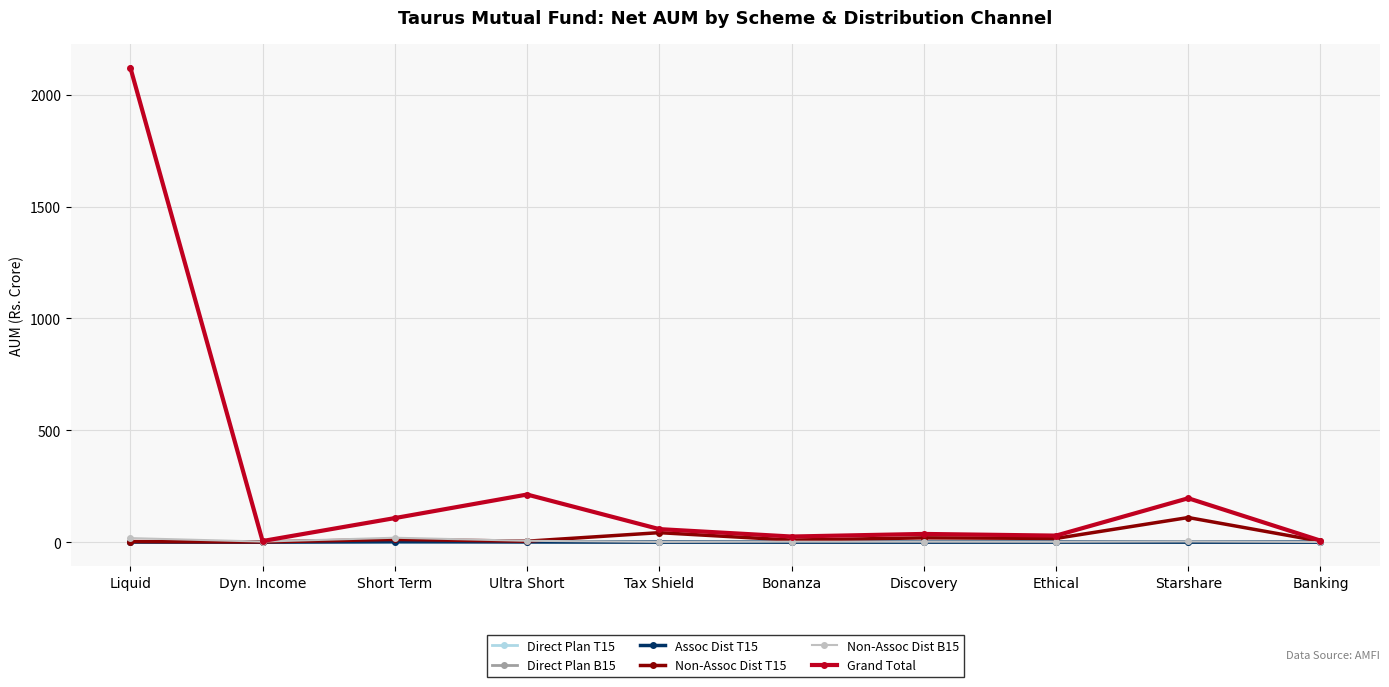

What is the label of the 1st point from the right?

Banking